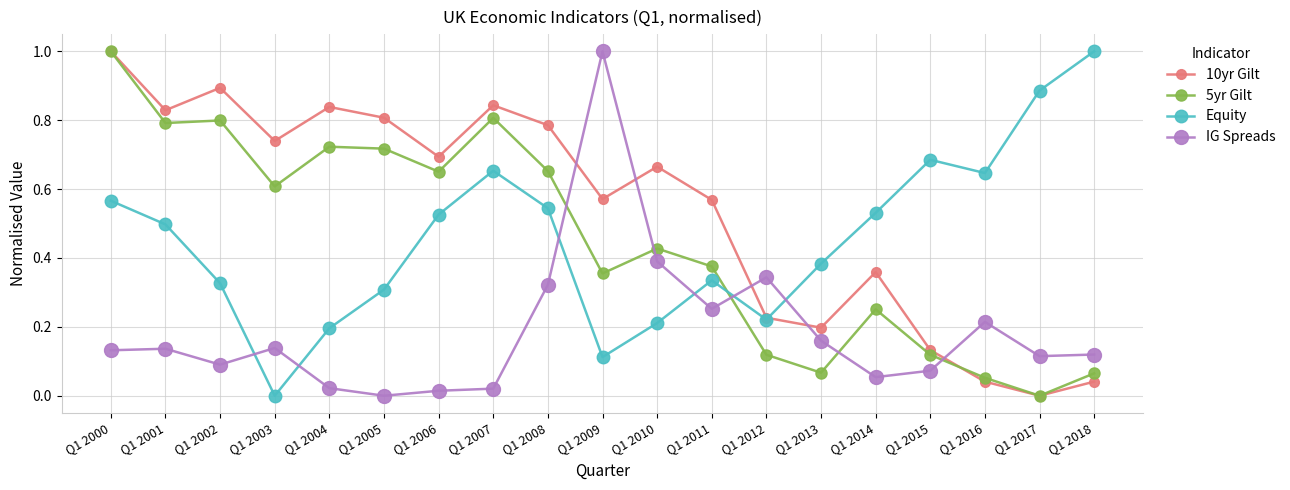

At which label is 10yr Gilt closest to 0?

Q1 2017